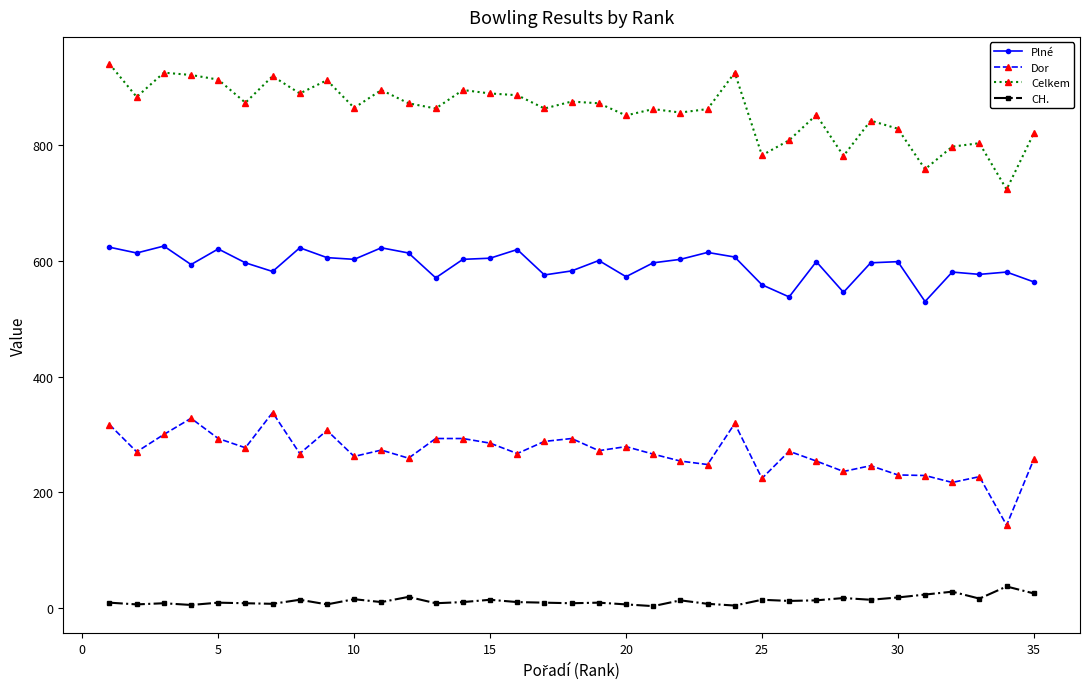

How many lines are shown in the chart?

4